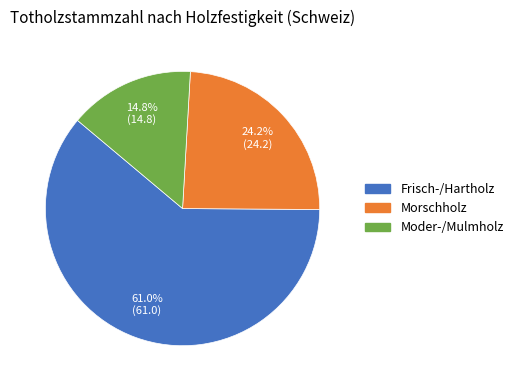

To the nearest percent, what percentage of the pie is Morschholz?

24%